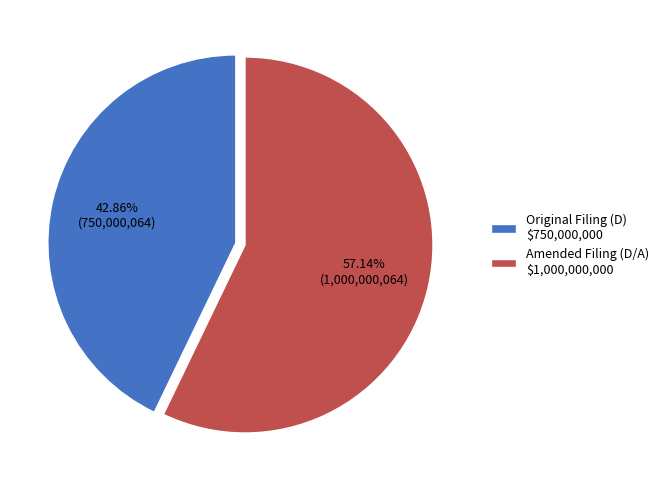

Is there a majority slice in this chart?

Yes